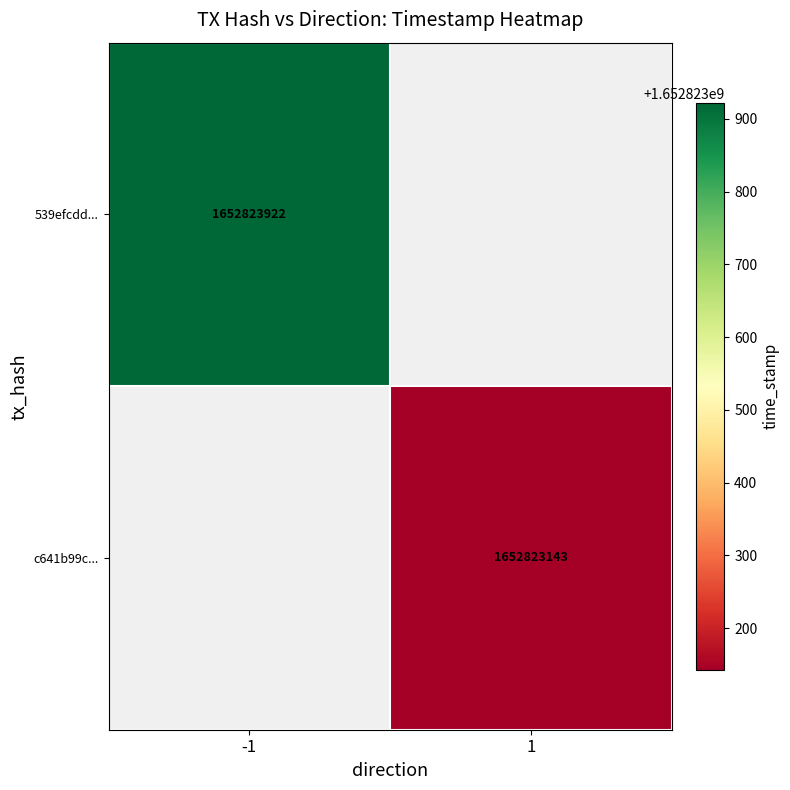

How many positive values does the 539efcdd0b1d1c831c8fd76fca11580d5f4eef3 series have?

1